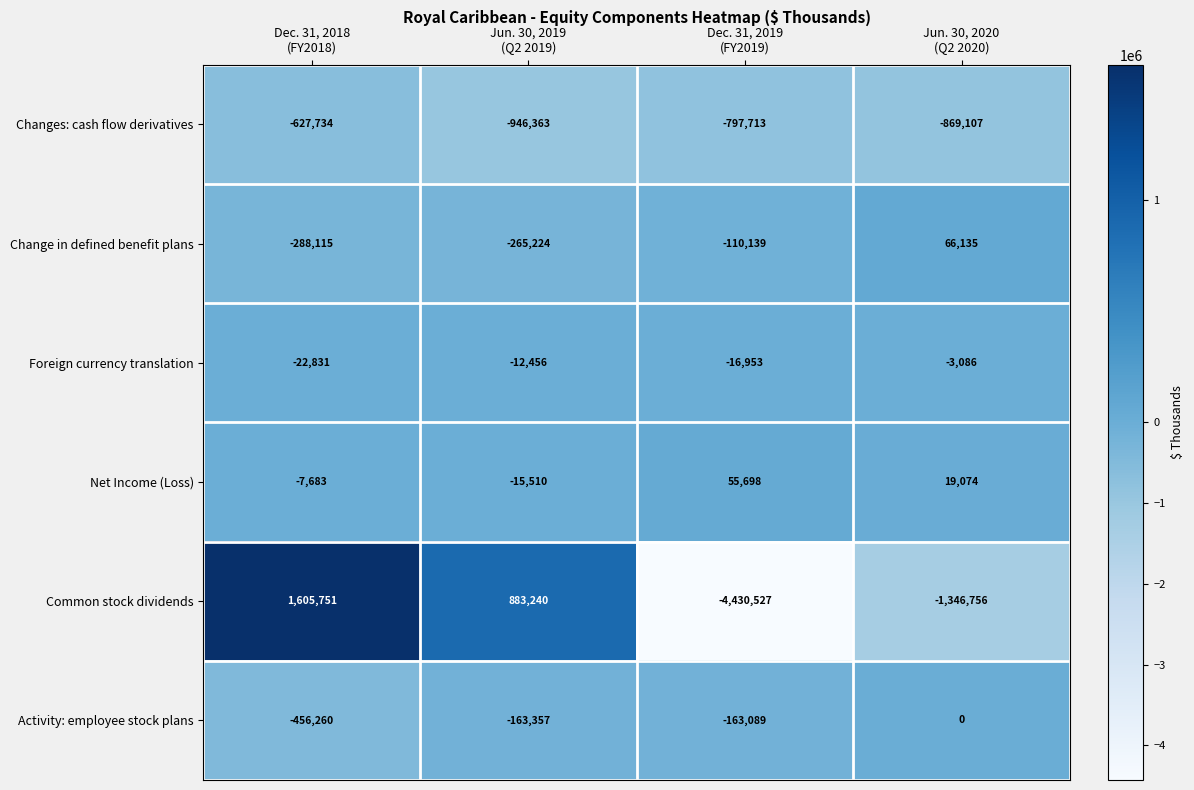

What is the difference between the maximum and minimum values in the Changes: cash flow derivatives series?

318629